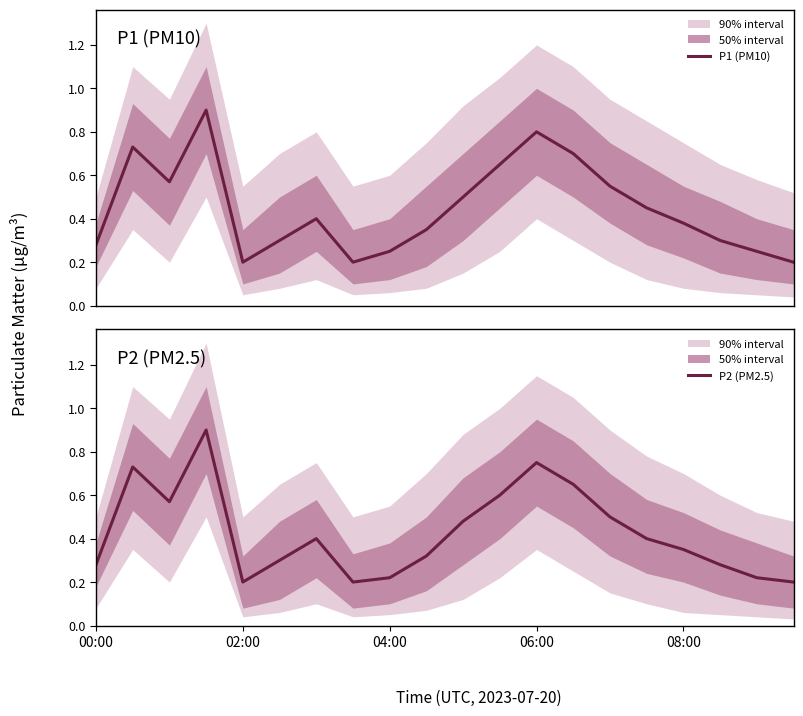

True or false: P2 (PM2.5) and P1 (PM10) cross at least once.

False